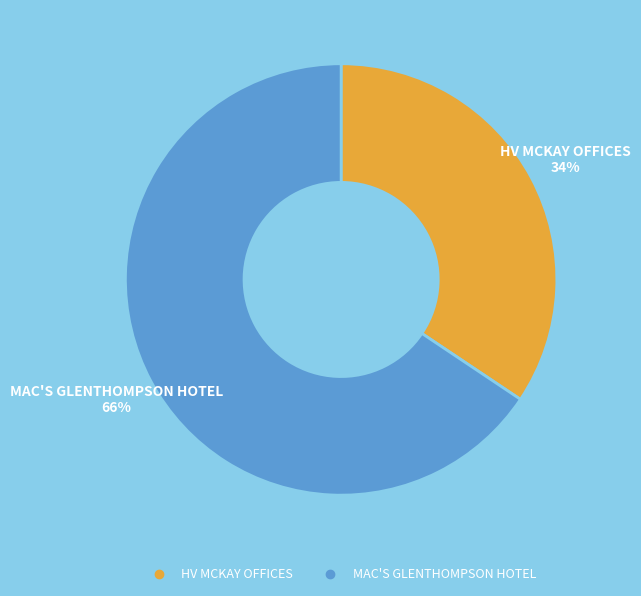

To the nearest percent, what is the average slice percentage?

50%